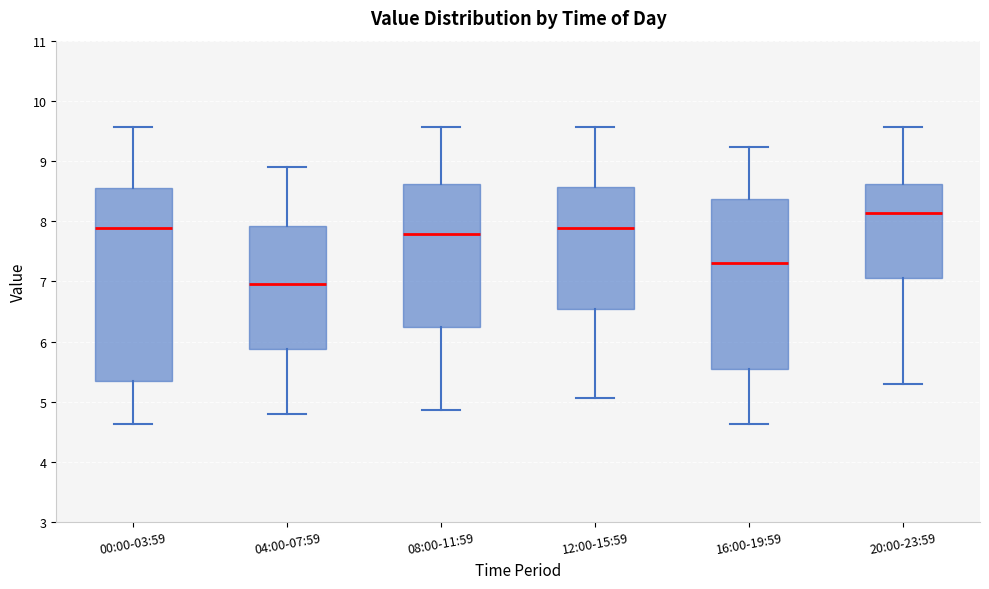

Reading left to right, transcribe this box plot: for each box, give where its median line is, the range the box spans, and where its two whiskers end, as read against the y-axis. The values are not printed on the chart, so give them approximately, as read against the axis.

00:00-03:59: median 7.9, box 5.4 to 8.6, whiskers 4.6 to 9.6
04:00-07:59: median 7.0, box 5.9 to 7.9, whiskers 4.8 to 8.9
08:00-11:59: median 7.8, box 6.3 to 8.6, whiskers 4.9 to 9.6
12:00-15:59: median 7.9, box 6.6 to 8.6, whiskers 5.1 to 9.6
16:00-19:59: median 7.3, box 5.6 to 8.4, whiskers 4.6 to 9.2
20:00-23:59: median 8.1, box 7.1 to 8.6, whiskers 5.3 to 9.6